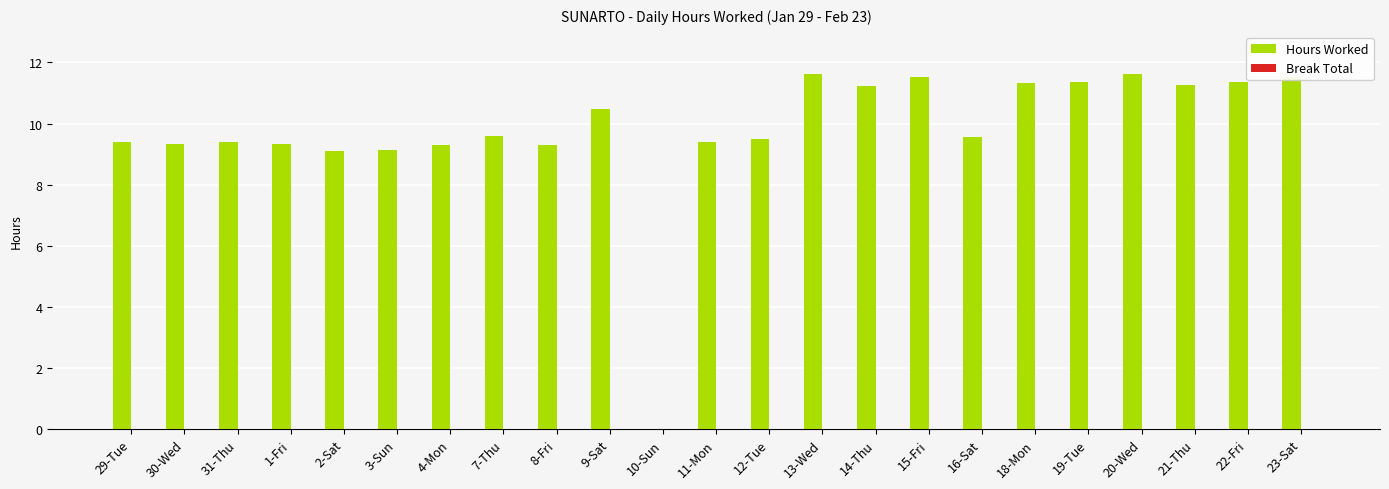

What is the maximum value shown in the chart?

11.6